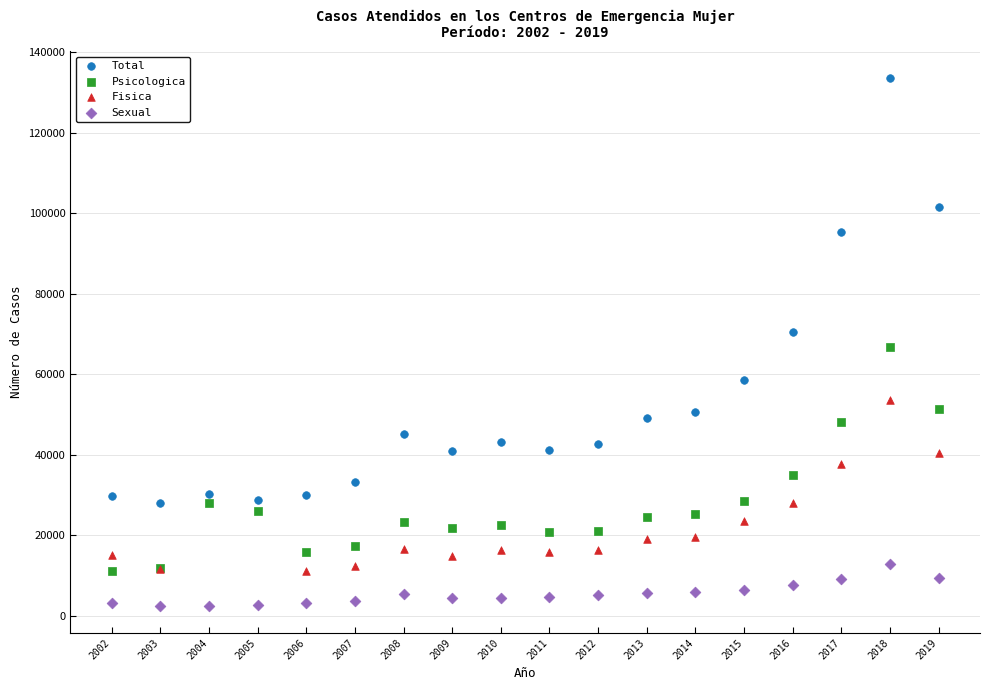

Which series contains the lowest Y value?

Sexual